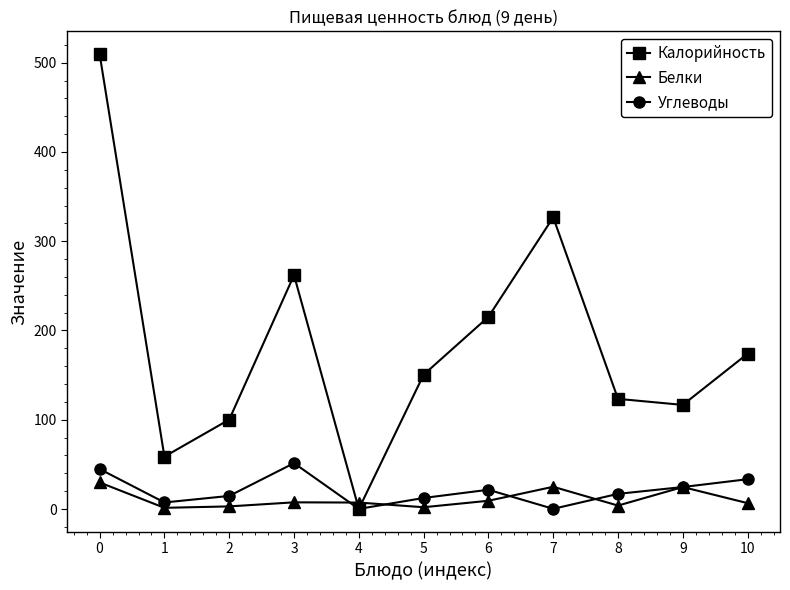

The value of Калорийность at 1 is 102.5. True or false?

False